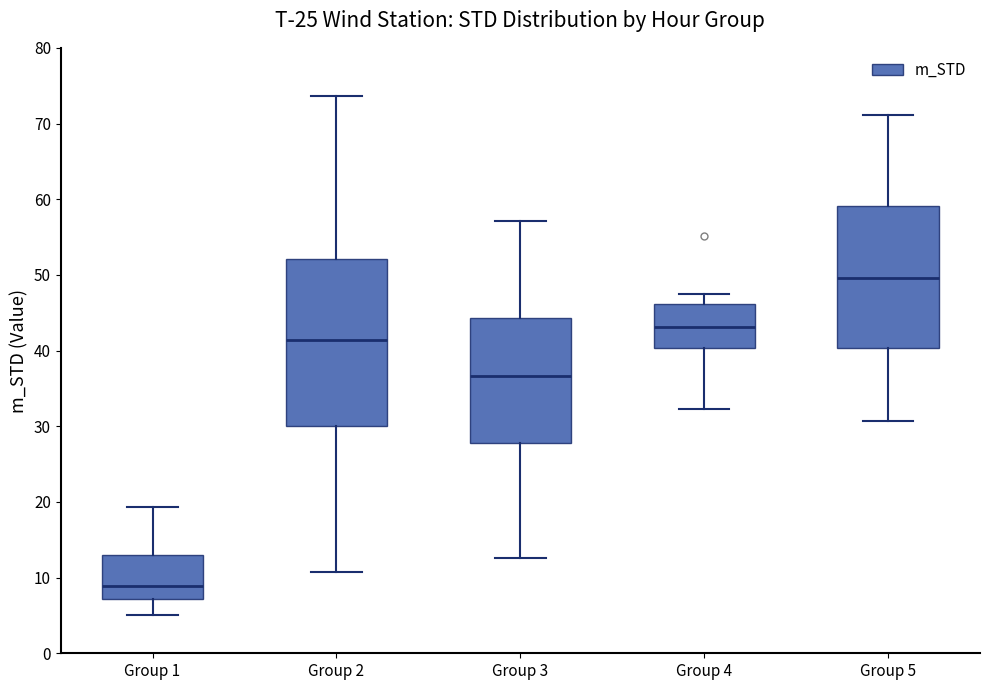

Reading left to right, transcribe this box plot: for each box, give where its median line is, the range the box spans, and where its two whiskers end, as read against the y-axis. The values are not printed on the chart, so give them approximately, as read against the axis.

Group 1: median 9, box 7 to 13, whiskers 5 to 19
Group 2: median 41, box 30 to 52, whiskers 11 to 74
Group 3: median 37, box 28 to 44, whiskers 13 to 57
Group 4: median 43, box 40 to 46, whiskers 32 to 47
Group 5: median 50, box 40 to 59, whiskers 31 to 71